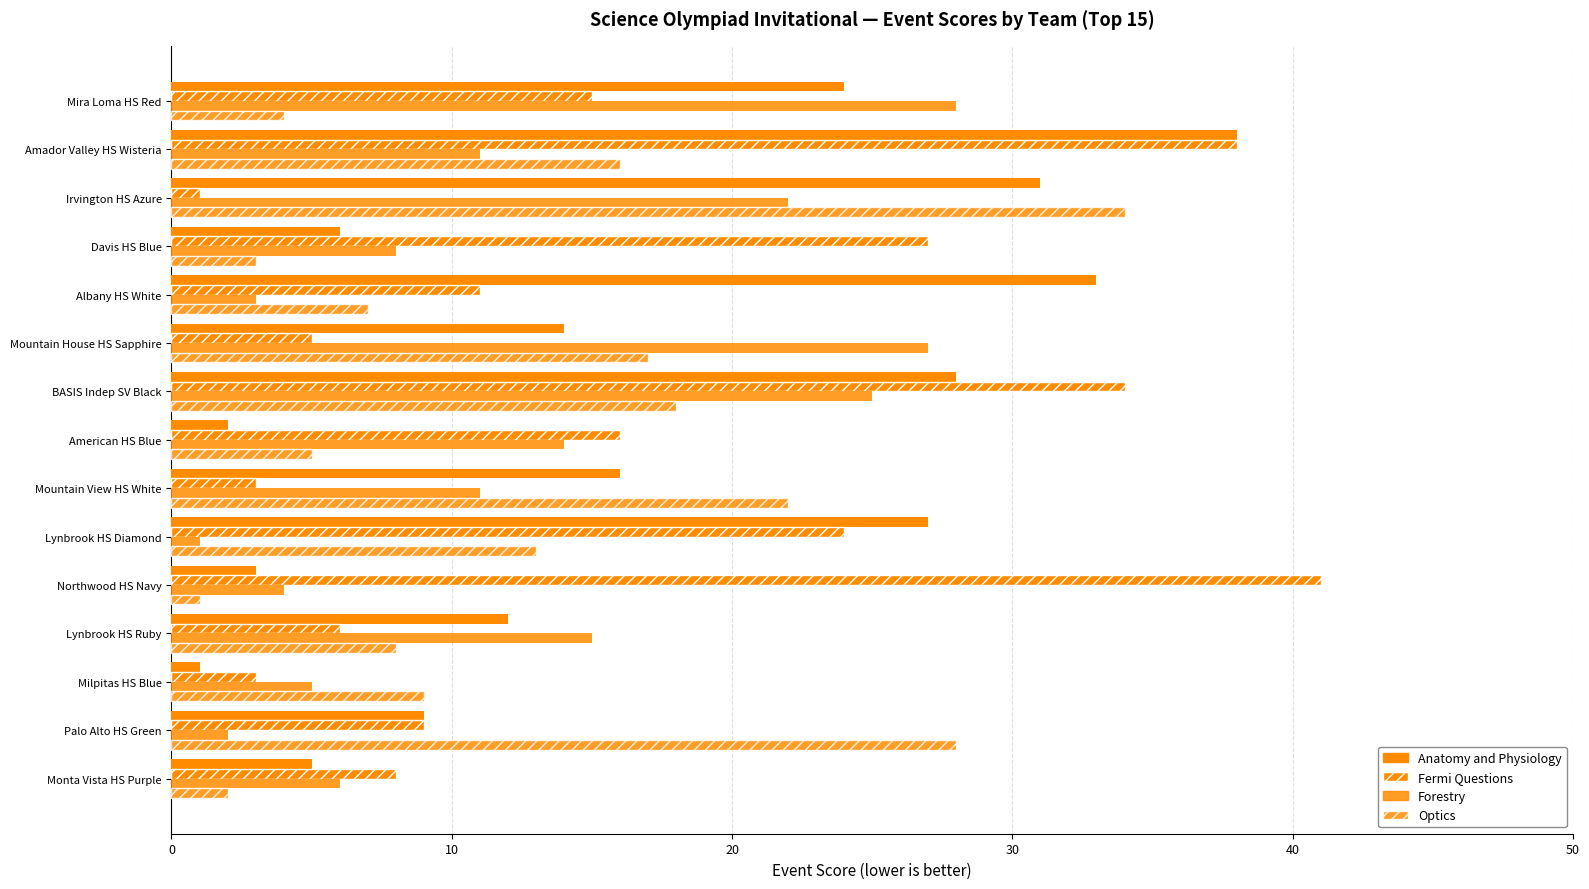

How many data points in Fermi Questions are less than 11?

7